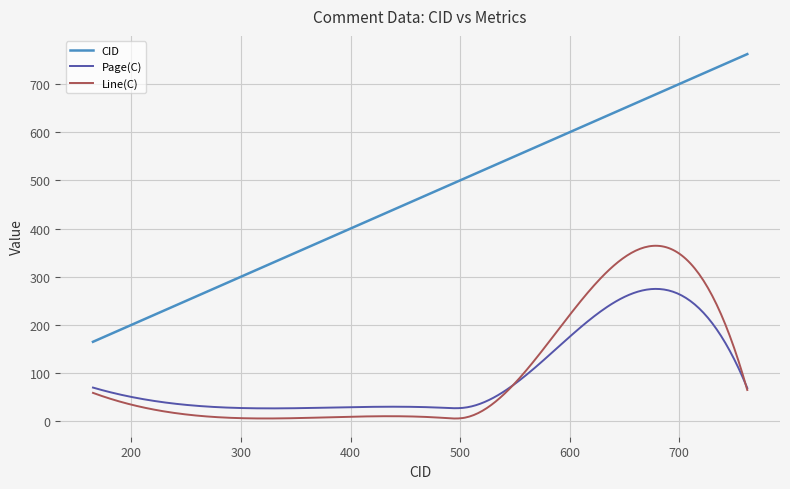

What is the average value of the Page(C) series?

48